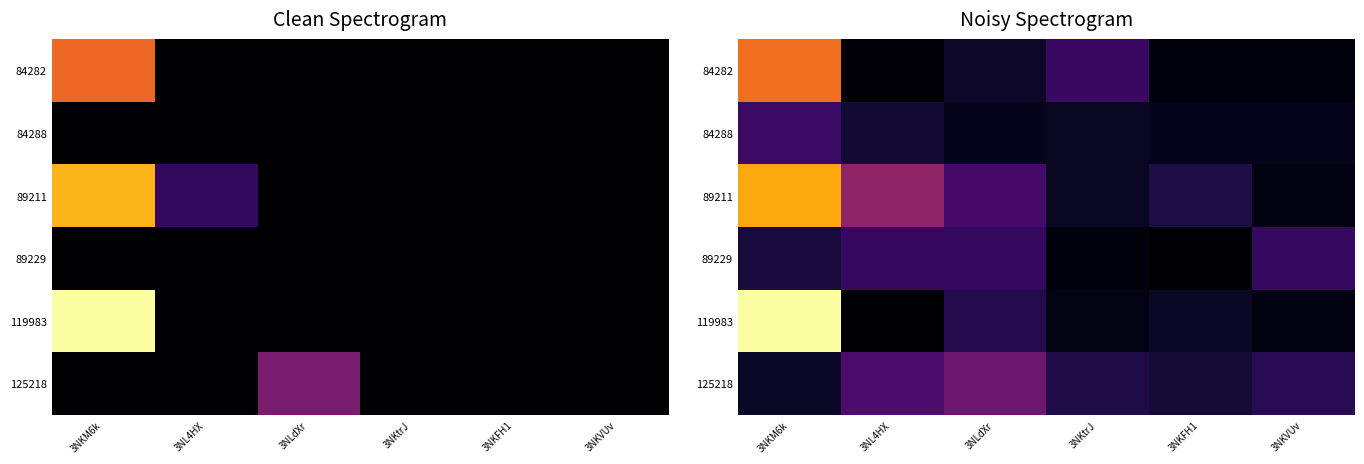

True or false: 89211 has a value of 1.5 at 3NL4HX.

False